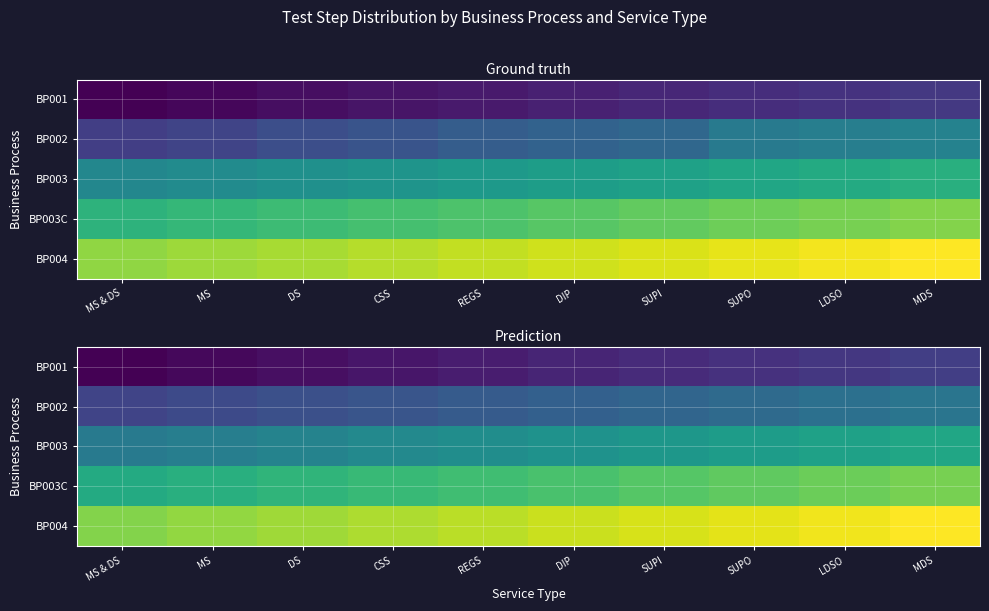

Between CSS and SUPO, which is larger?

SUPO